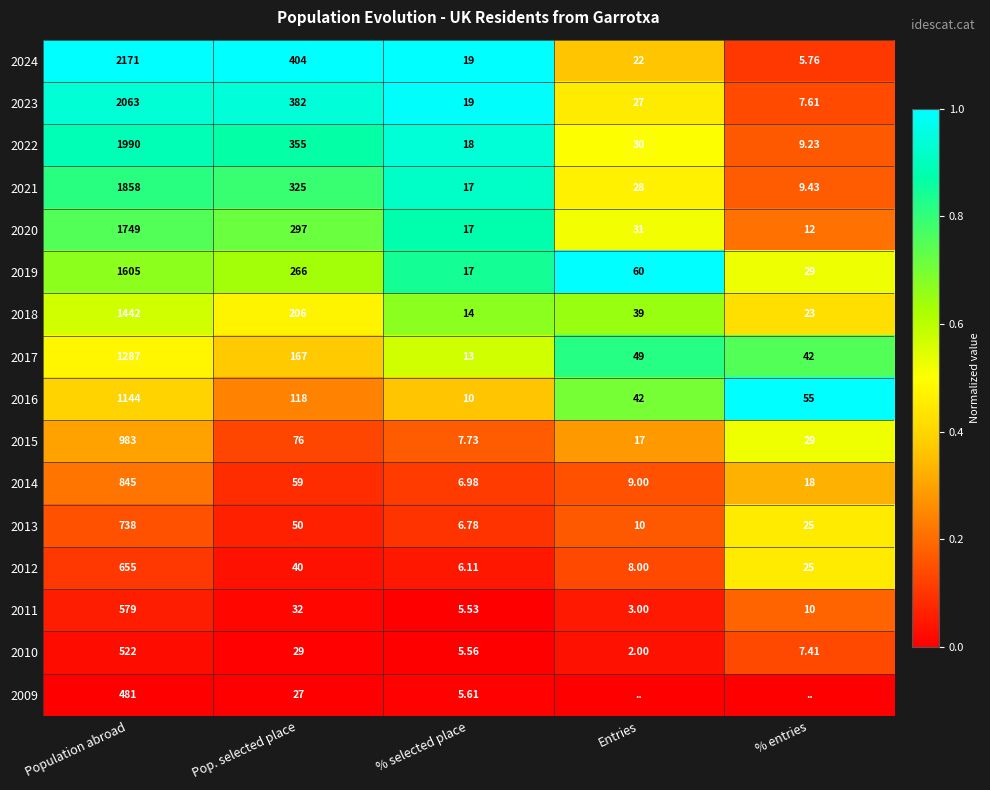

At which label does 2013 reach its minimum?

% selected place